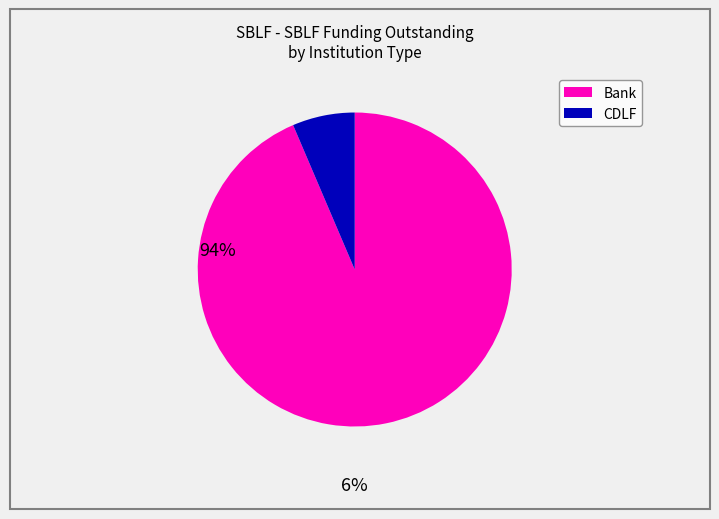

Does any single category account for the majority?

Yes